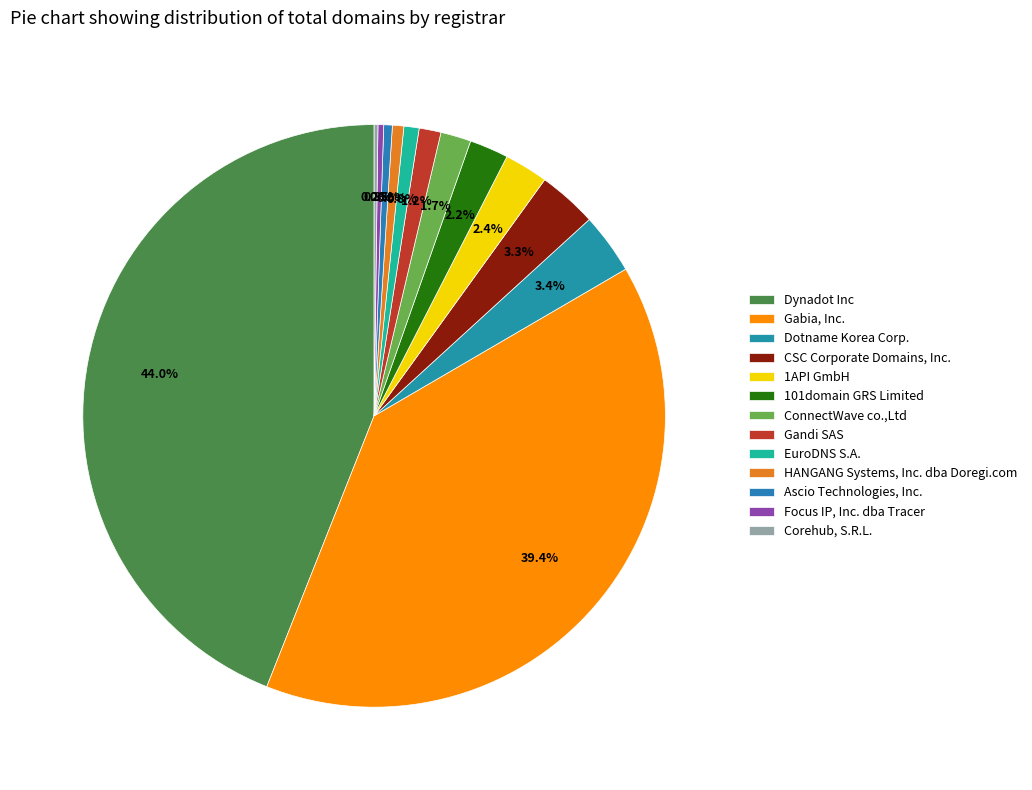

How many segments does this pie chart have?

13